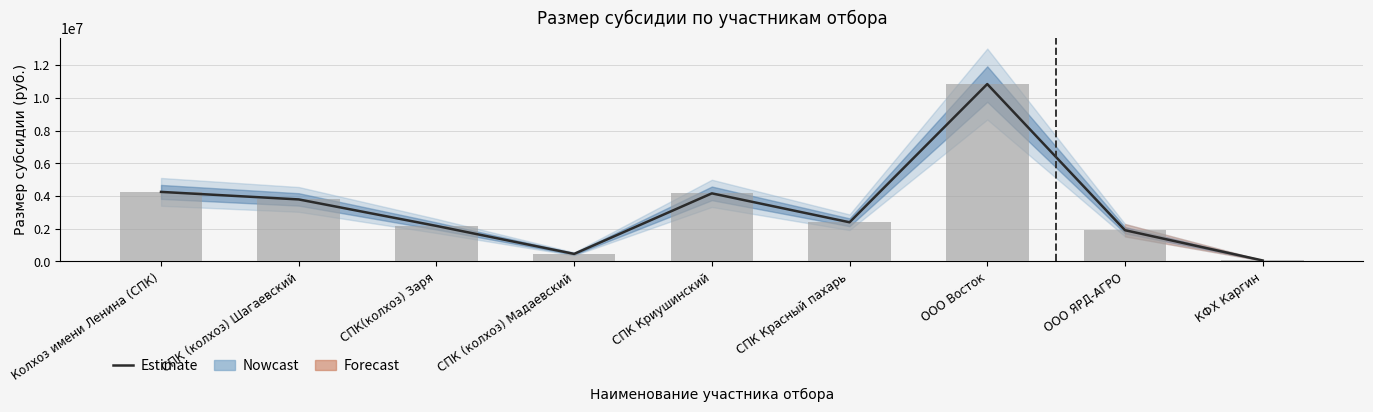

What is the value of the 6th bar from the left?

2396813.6